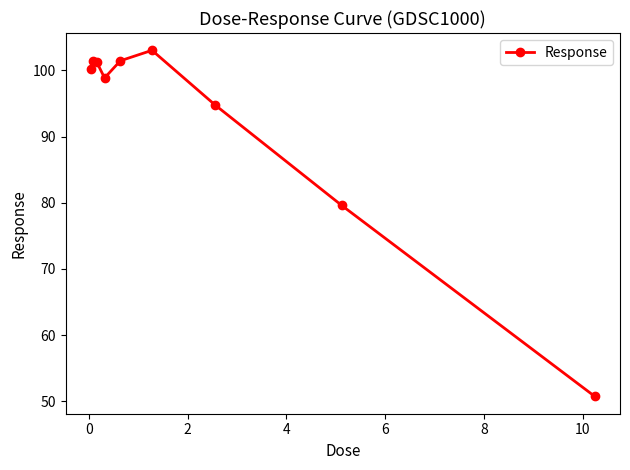

What is the difference between the maximum and minimum values?

52.3